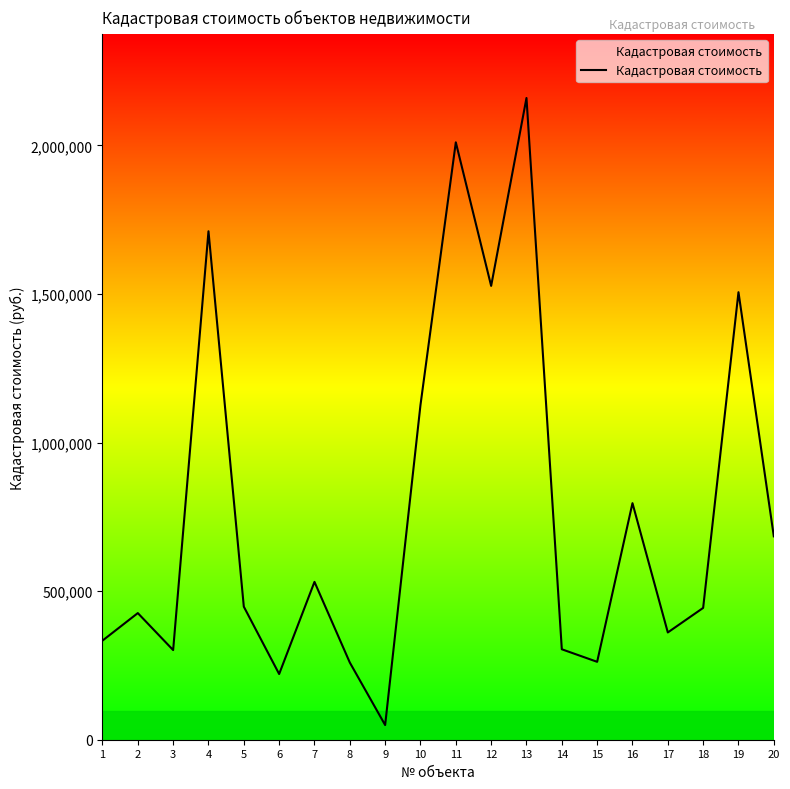

Approximately how many times larger is the value at 13 compared to 15?

8.2